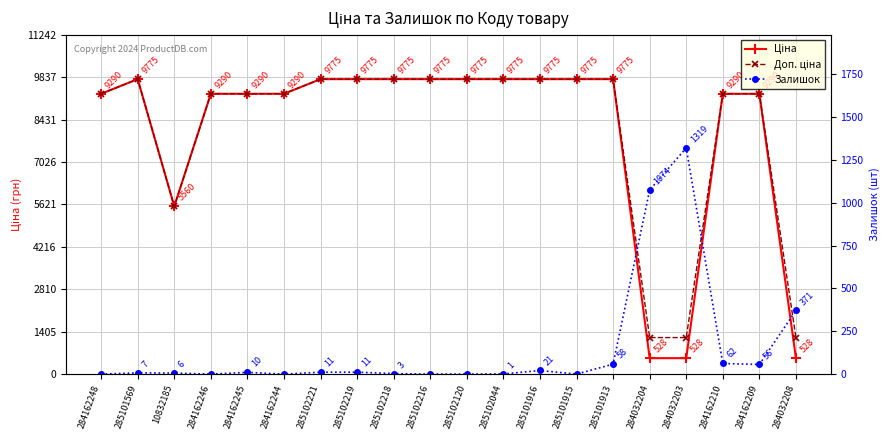

Where do Залишок and Доп. ціна first cross each other?

284032204 and 284032203